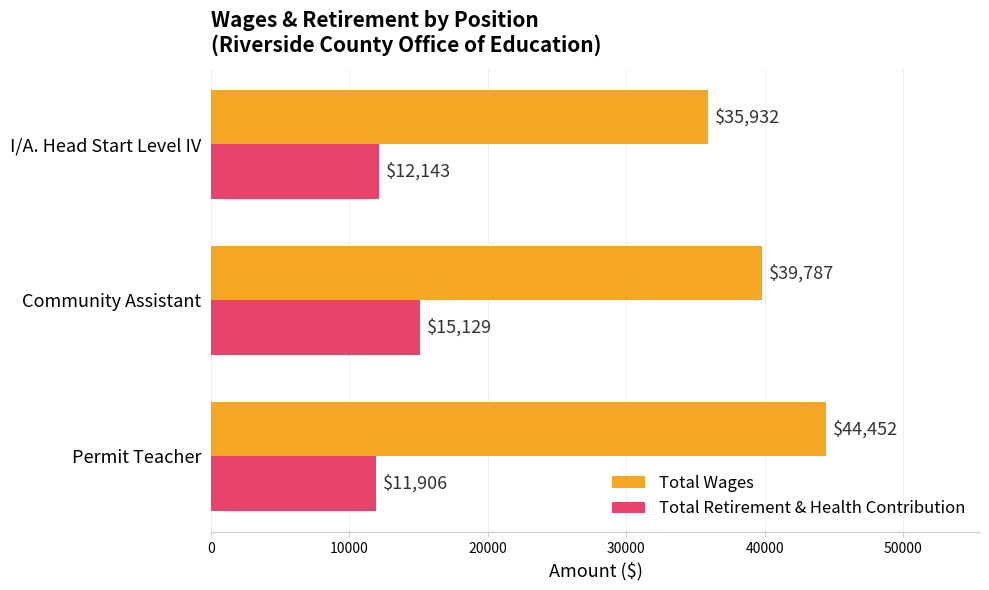

What is the difference between the maximum and minimum values in the Total Wages series?

8520